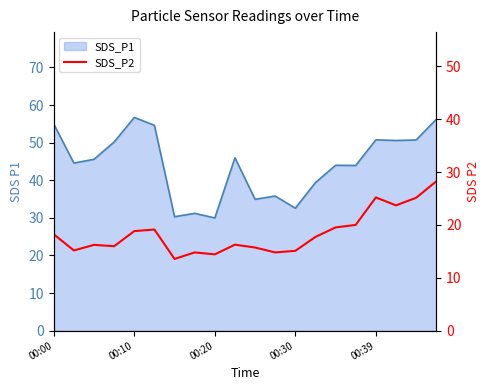

True or false: SDS_P2 and SDS_P1_line intersect in this chart.

False